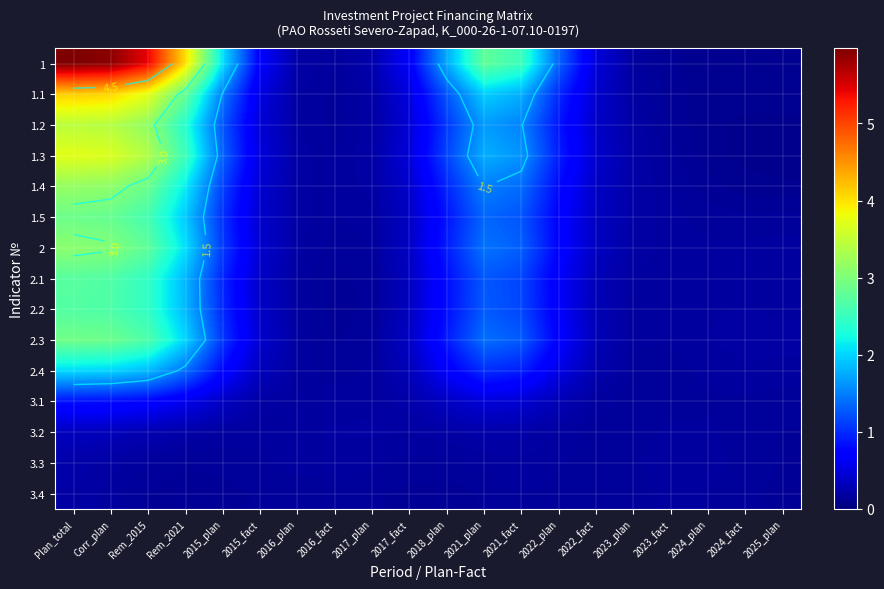

True or false: 1.2 has a value of 0.5 at 2015_fact.

True